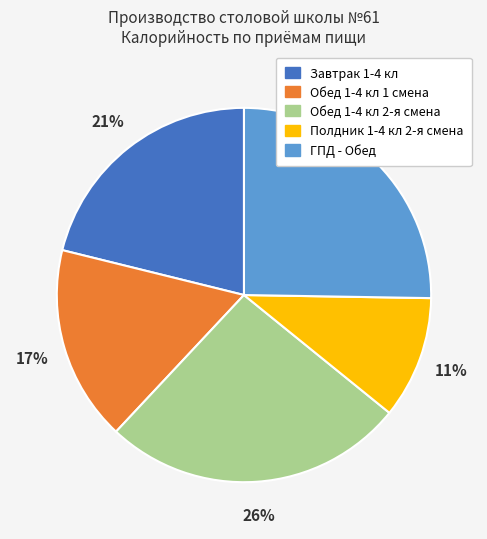

Which slice is the smallest?

Полдник 1-4 кл 2-я смена